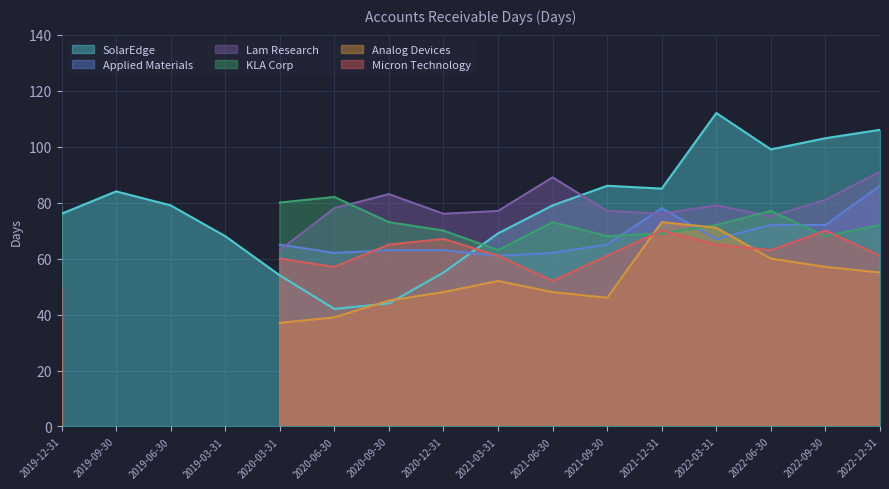

After their last crossing, which series has the higher values: Lam Research or Applied Materials?

Lam Research